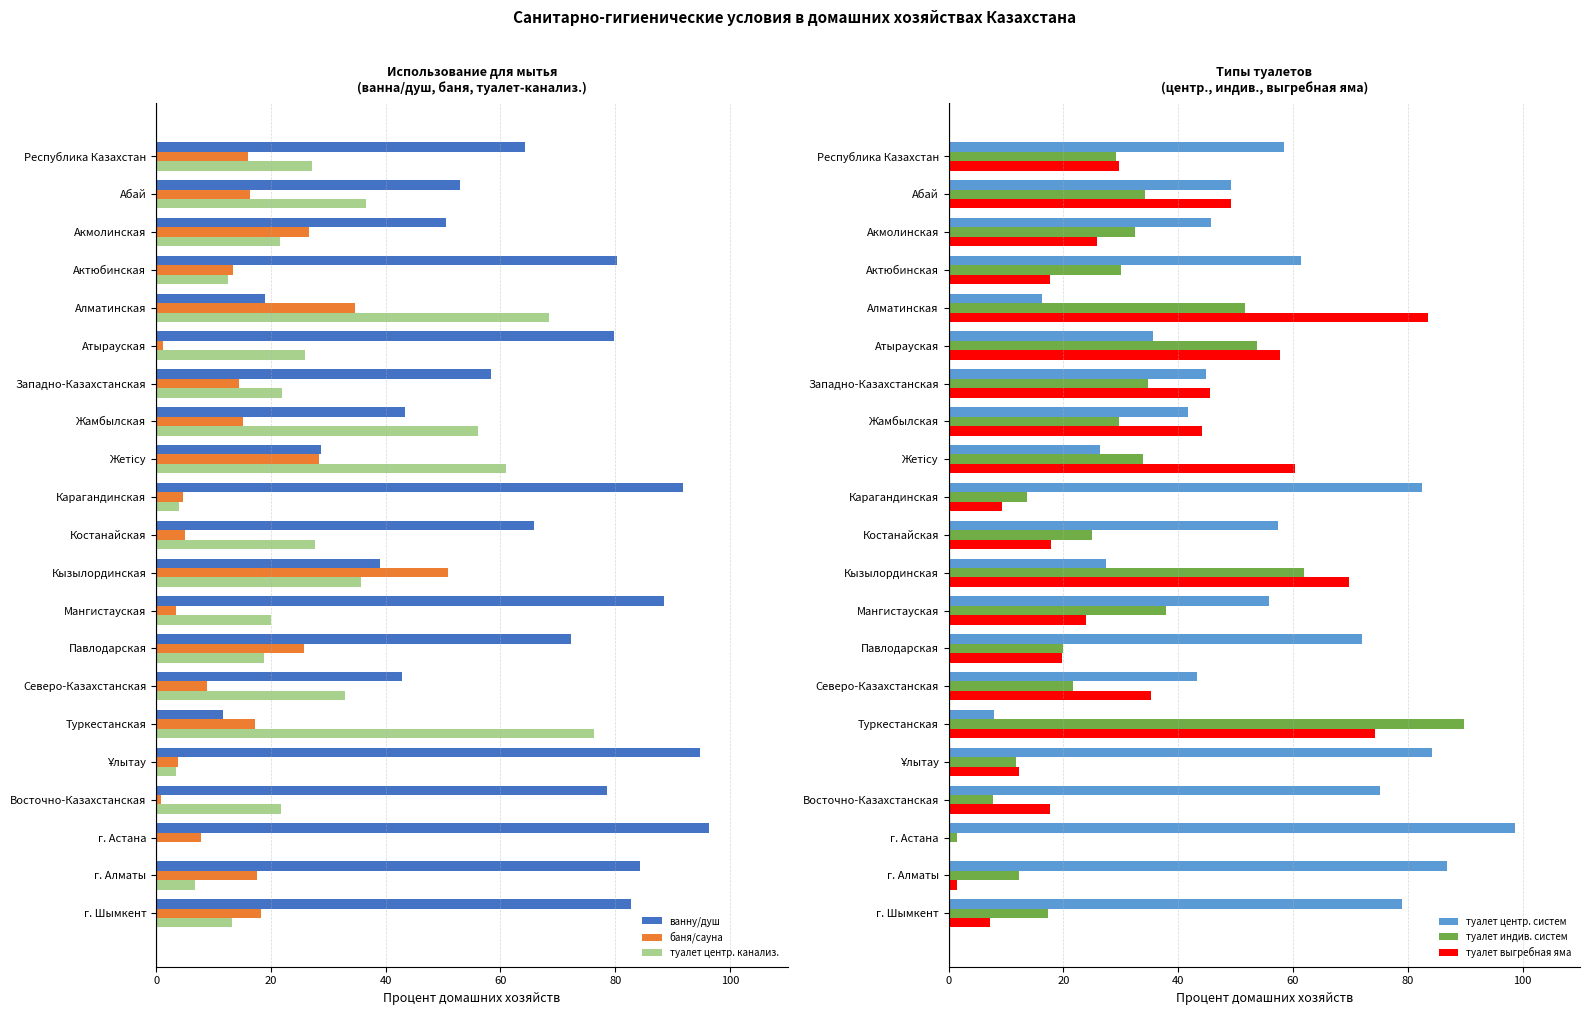

Which category has the highest value in the туалет центр. систем series?

г. Астана